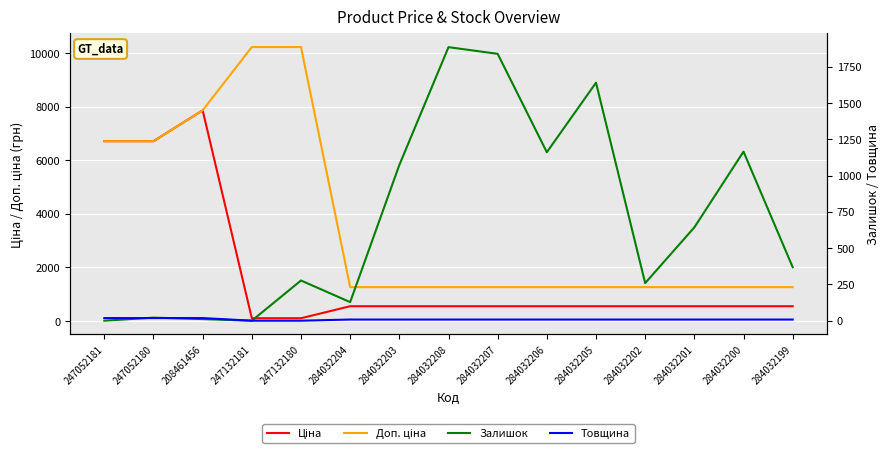

What is the minimum value for Доп. ціна?

1262.8